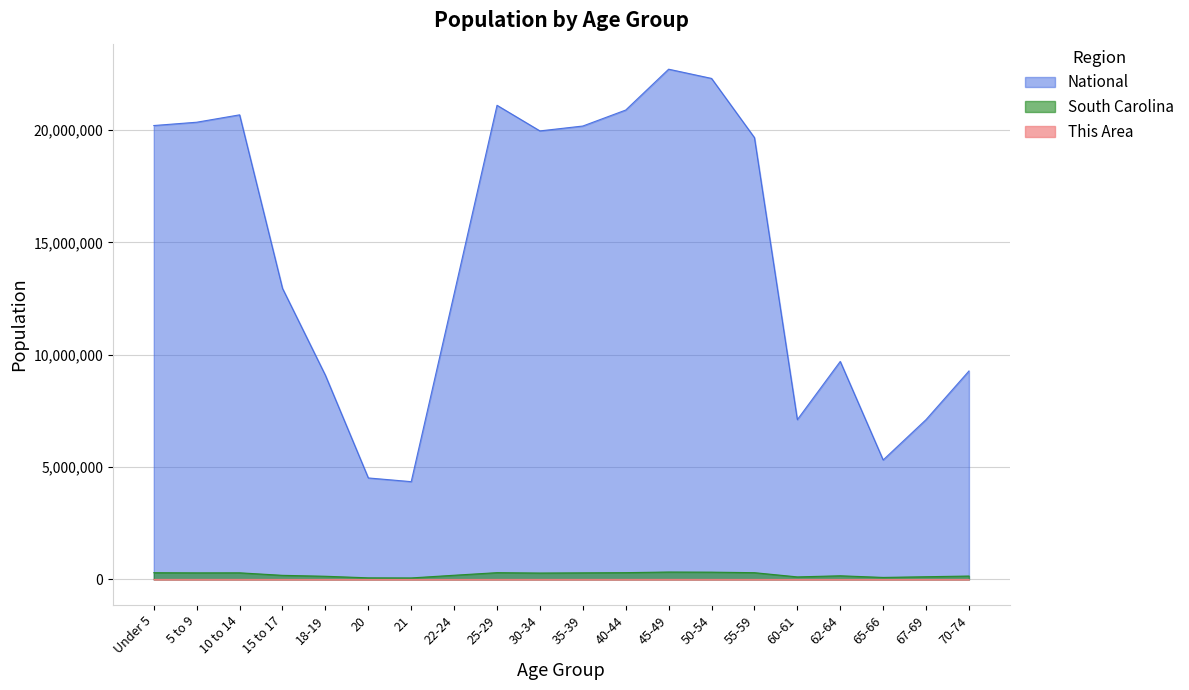

Reading right to left, transcribe all the data shown in this chart.

This Area: 1012	924	707	1333	1076	2842	3485	3976	3768	3596	2900	2671	1316	396	454	1089	2335	3710	3590	2929
South Carolina: 153482	123343	92218	165144	115411	303240	326662	332766	304610	296682	287678	304378	188948	69700	73846	143951	185038	297286	295853	302297
National: 9278166	7115361	5319902	9704197	7113727	19664805	22298125	22708591	20890964	20179642	19962099	21101849	12712576	4354294	4519129	9086089	12954254	20677194	20348657	20201362